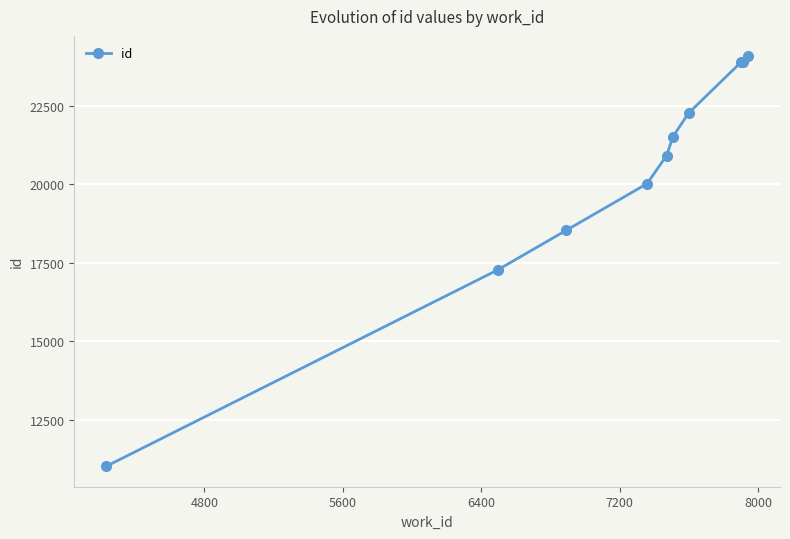

What is the maximum value shown in the chart?

24065